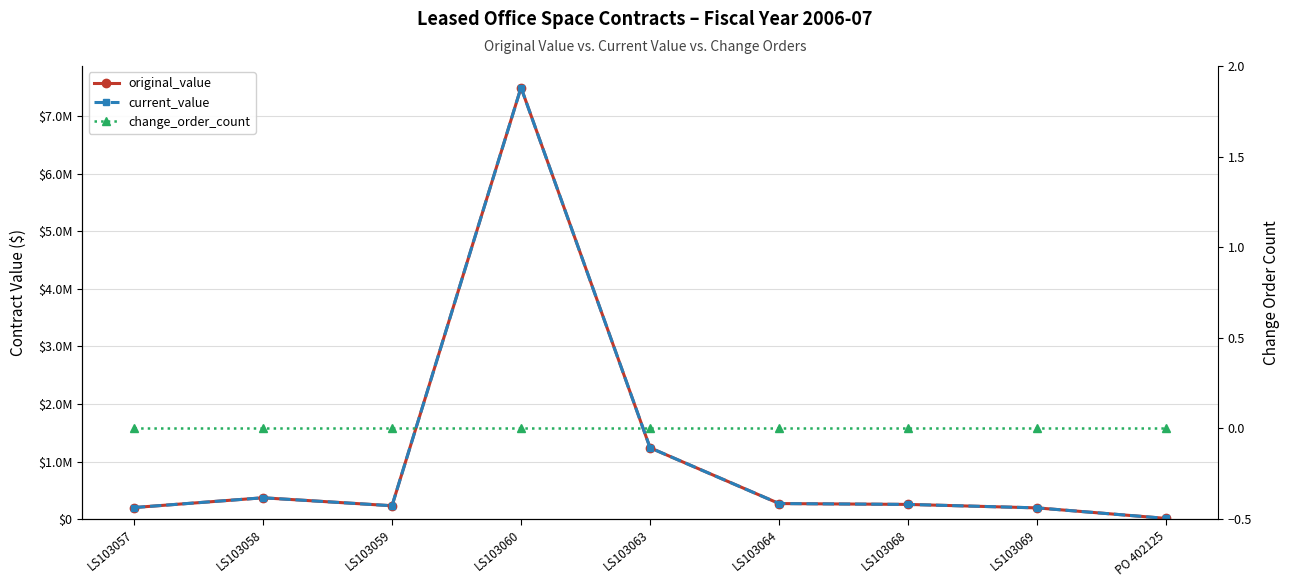

What is the difference between the original_value values at LS103059 and PO 402125?

219938.3